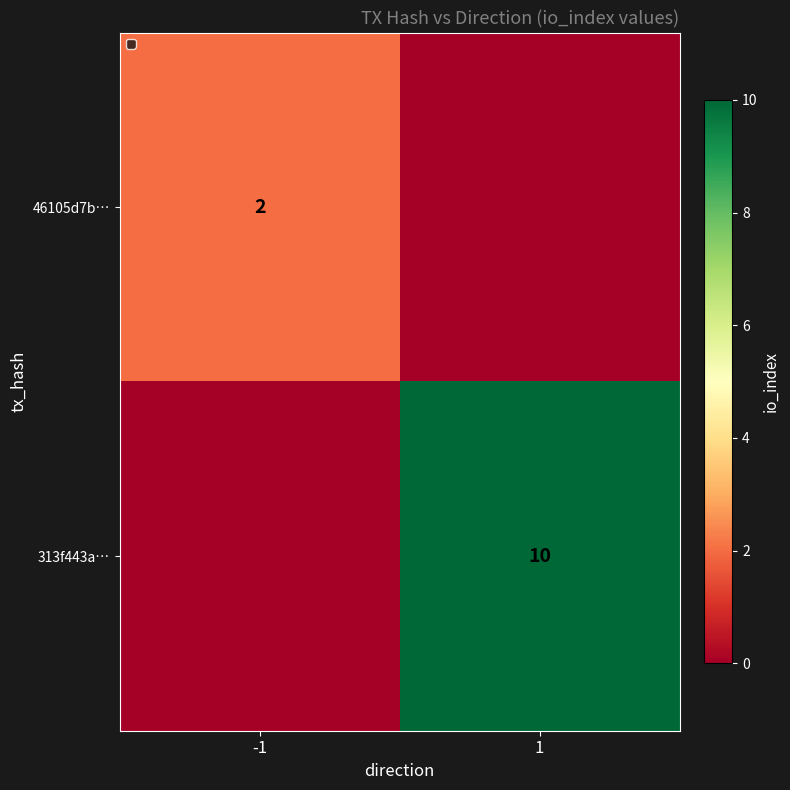

Is the value of 46105d7b… at -1 greater than the value of 313f443a… at 1?

No